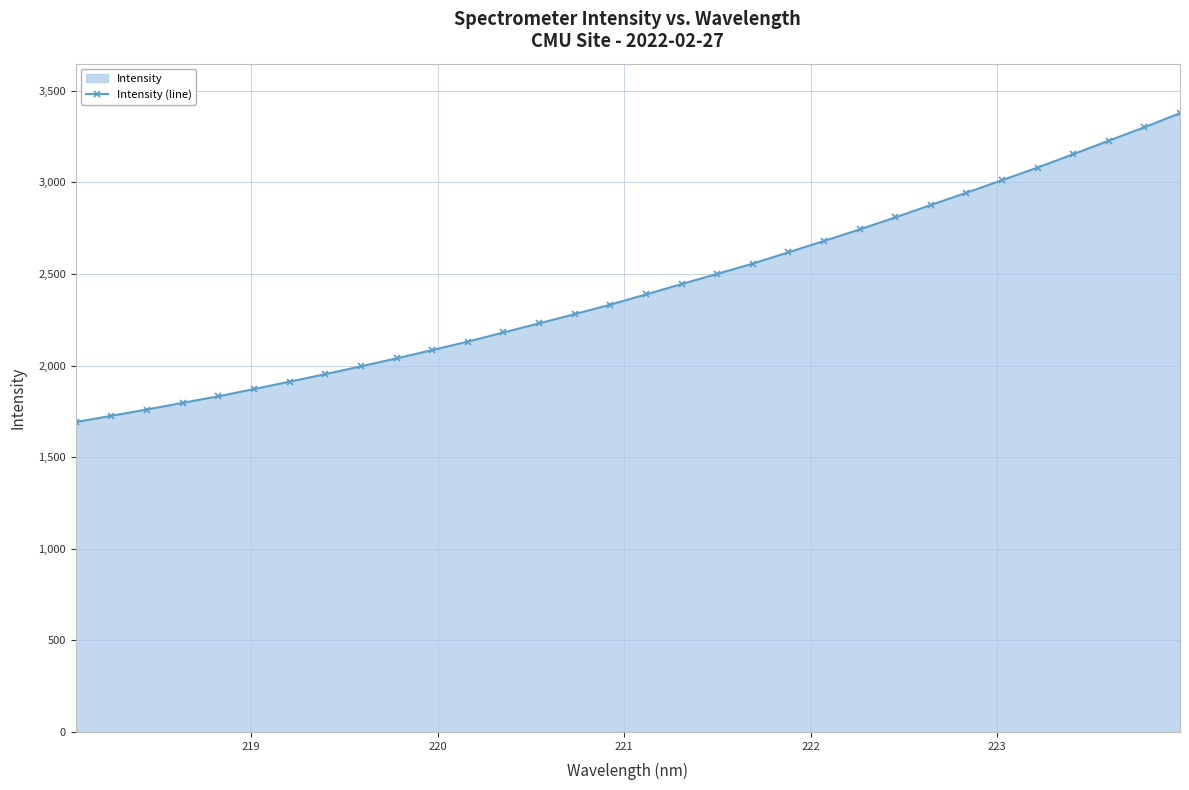

How many lines are shown in the chart?

1